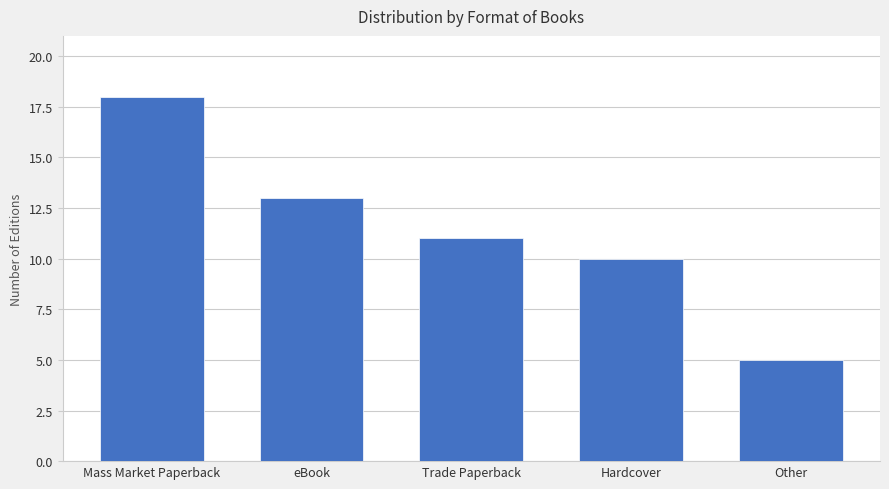

Reading left to right, extract all data points from this chart.

Mass Market Paperback=18	eBook=13	Trade Paperback=11	Hardcover=10	Other=5